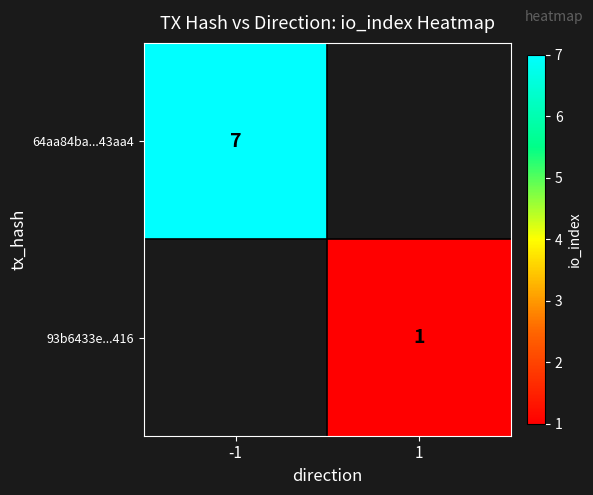

How many series are shown in this chart?

2